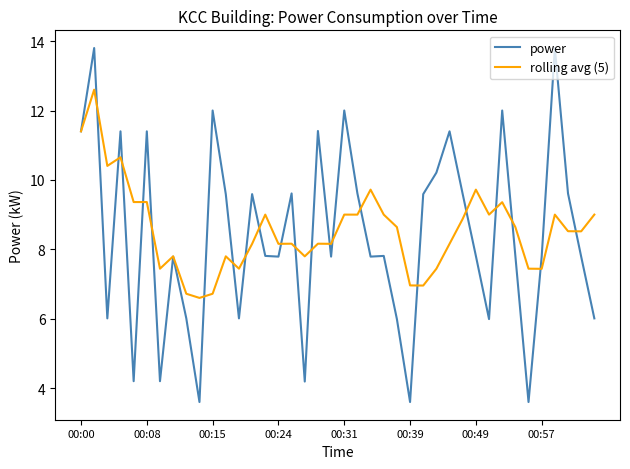

What is the minimum value for power?

3.6